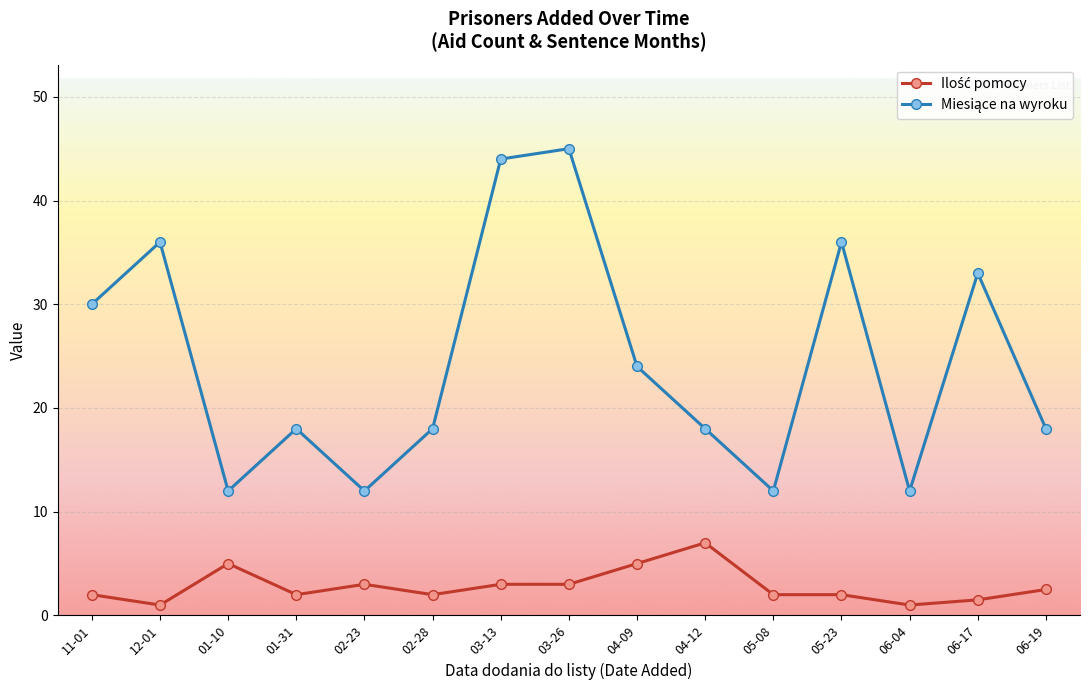

What is the total value across all series at 04-09?

29.0